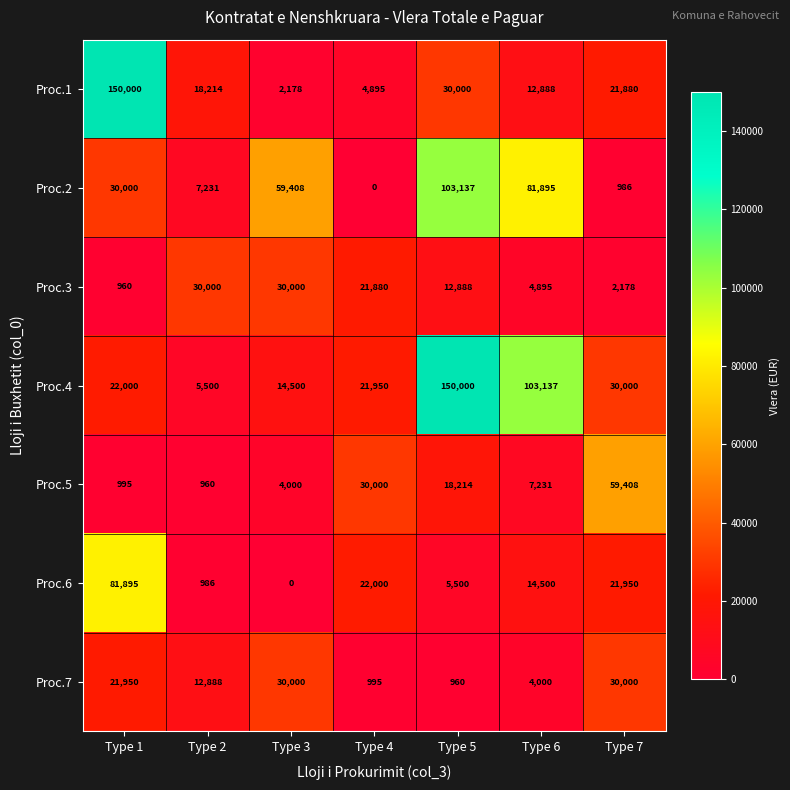

The Proc.2 series shows 2241 at Type 2. True or false?

False